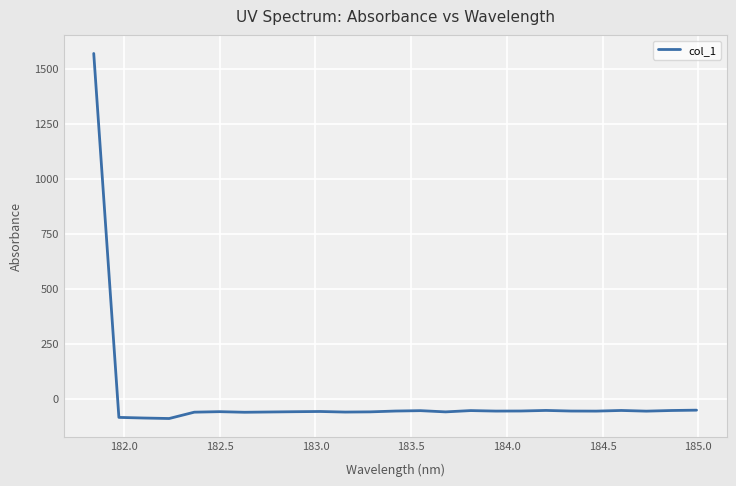

What is the smallest value displayed?

-90.9